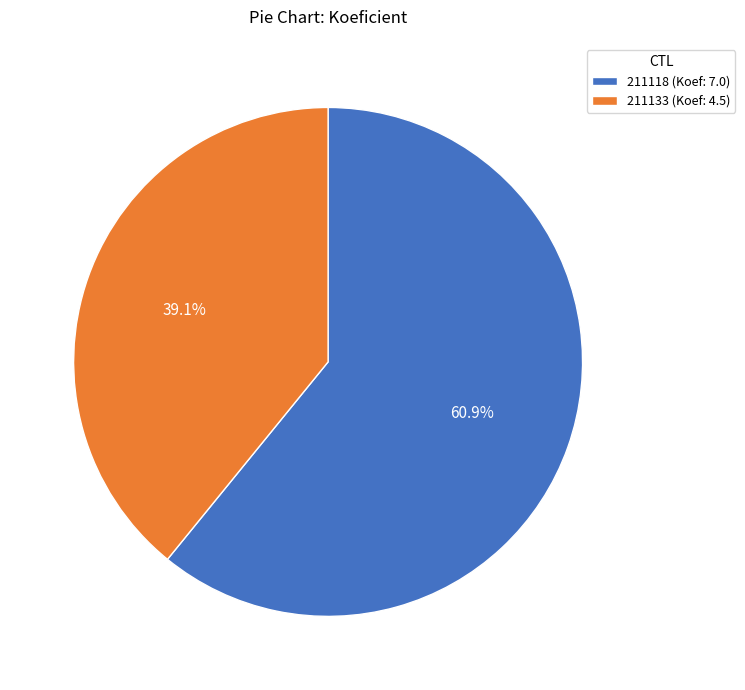

Is it true that 211118 is 61% of the pie?

True